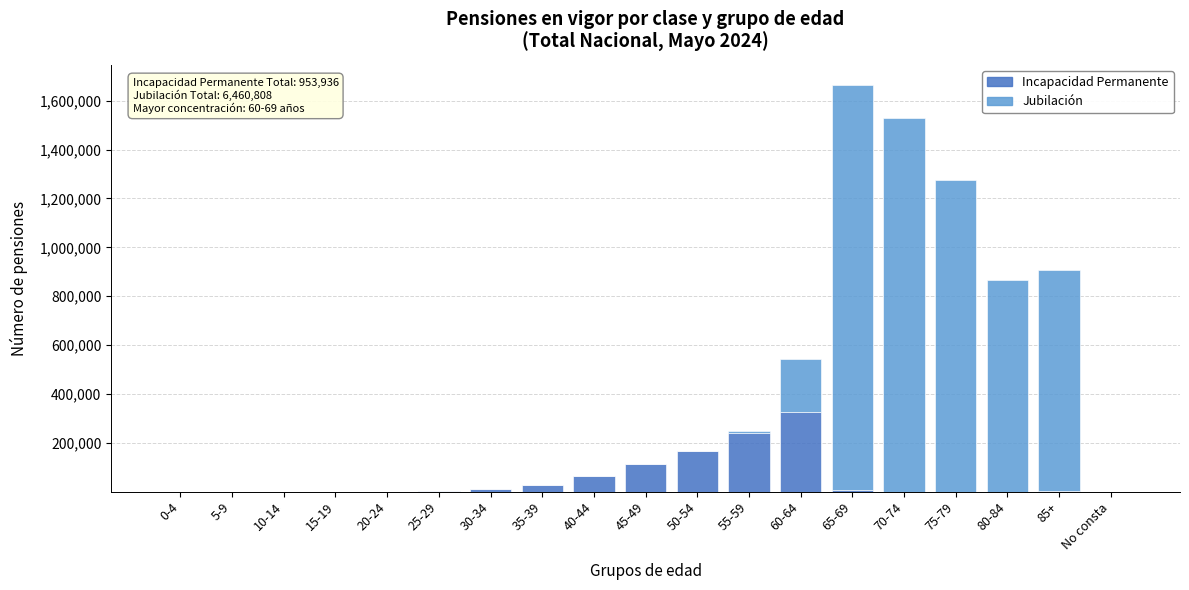

At which category is the sum across all series the highest?

65-69